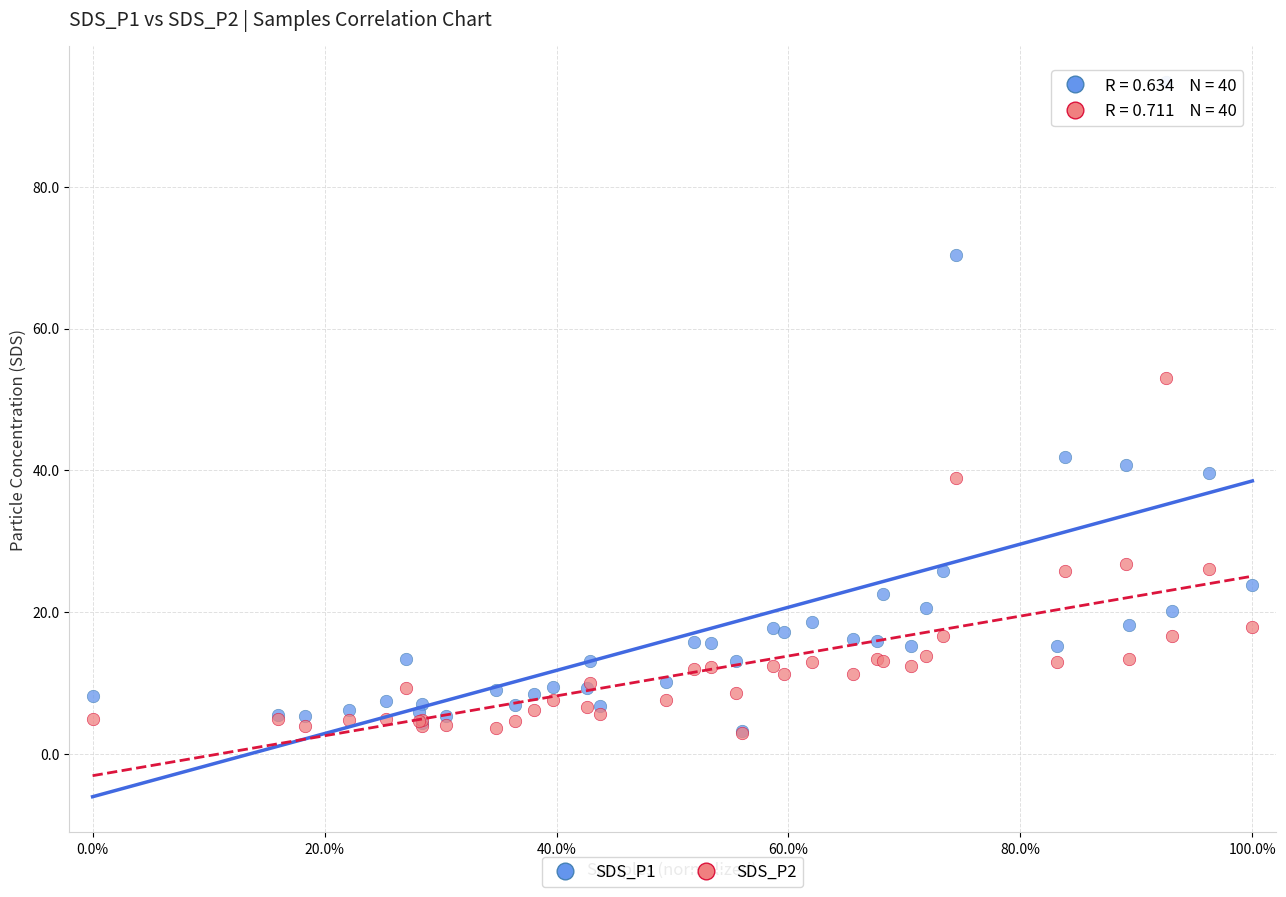

What are all the series names shown in the legend?

SDS_P1, SDS_P2